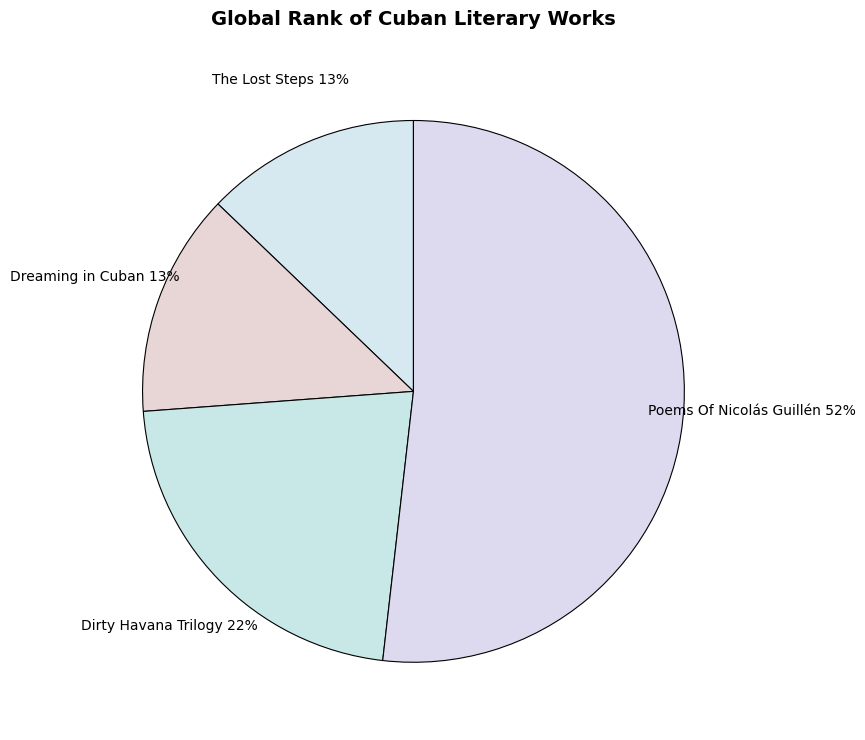

To the nearest percent, what percentage of the pie is Dreaming in Cuban?

13%